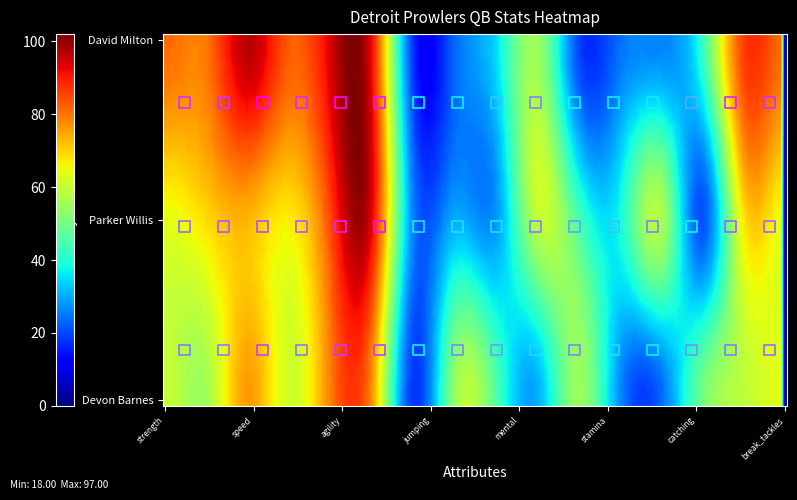

At which label does Devon Barnes reach its minimum?

catching